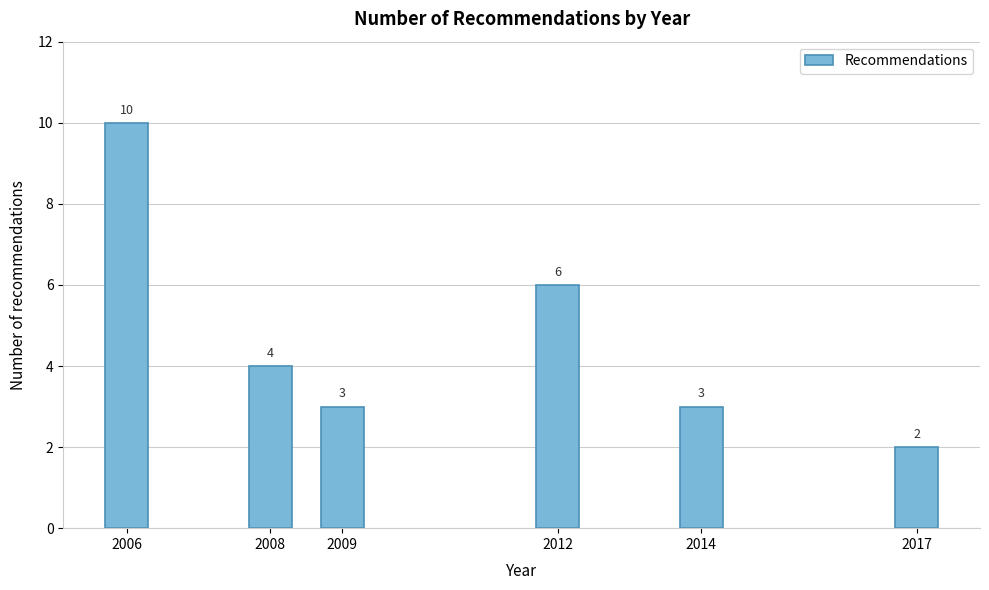

Reading right to left, list all the values displayed in this chart.

2017=2	2014=3	2012=6	2009=3	2008=4	2006=10